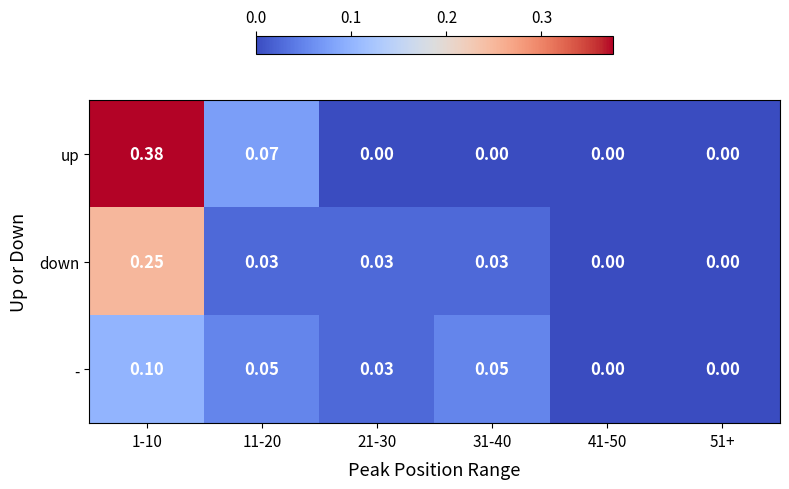

Which series has the largest range (max minus min)?

up